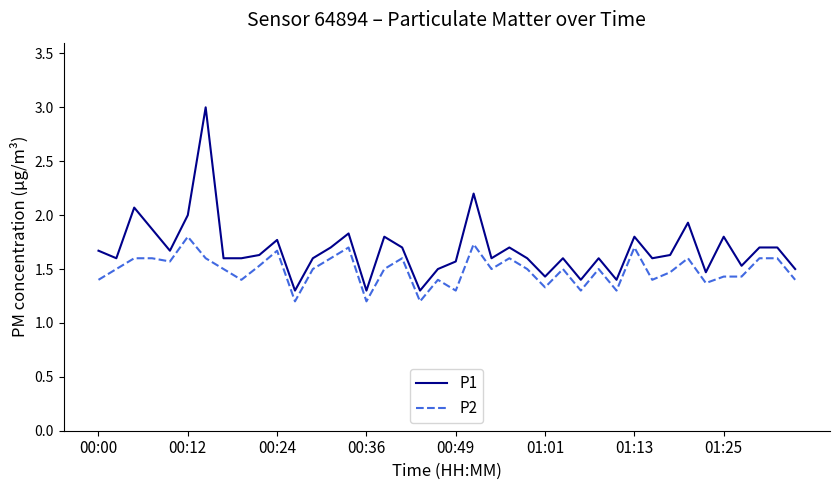

List the series in order of their overall mean, lowest first.

P2, P1